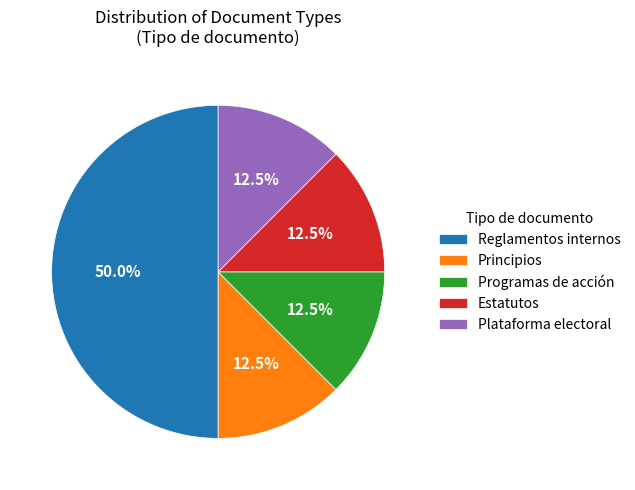

Is it true that Programas de acción is 1% of the pie?

False